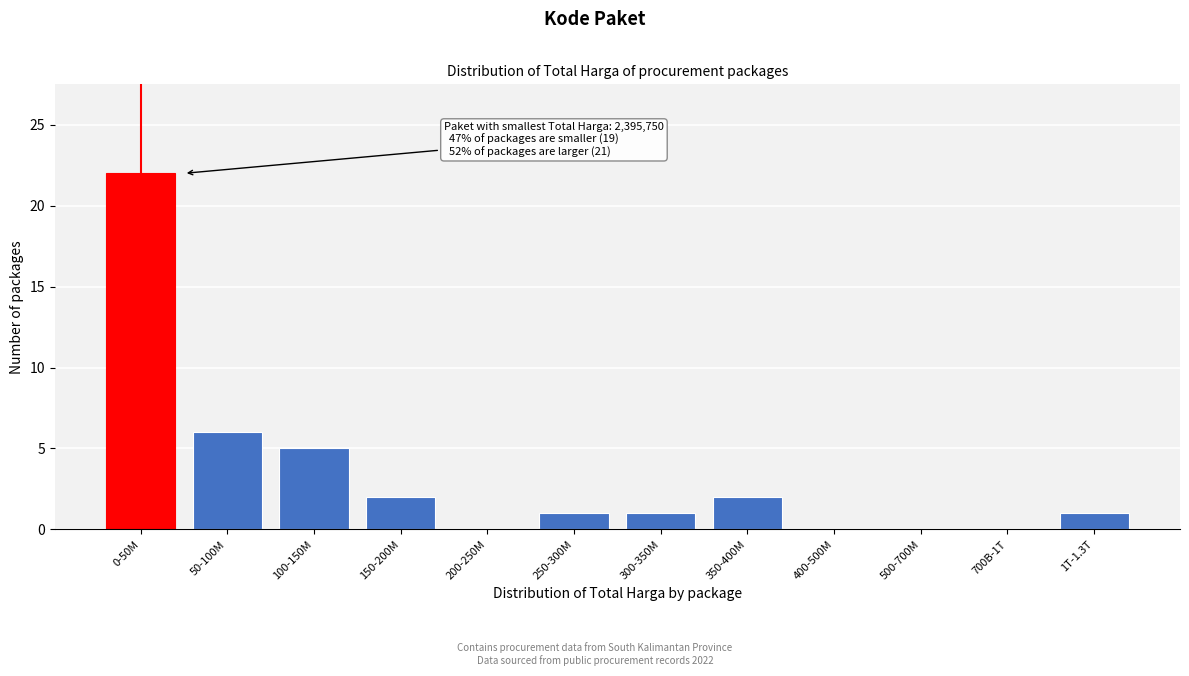

Reading left to right, transcribe all the data shown in this chart.

0-50M=22	50-100M=6	100-150M=5	150-200M=2	200-250M=0	250-300M=1	300-350M=1	350-400M=2	400-500M=0	500-700M=0	700B-1T=0	1T-1.3T=1